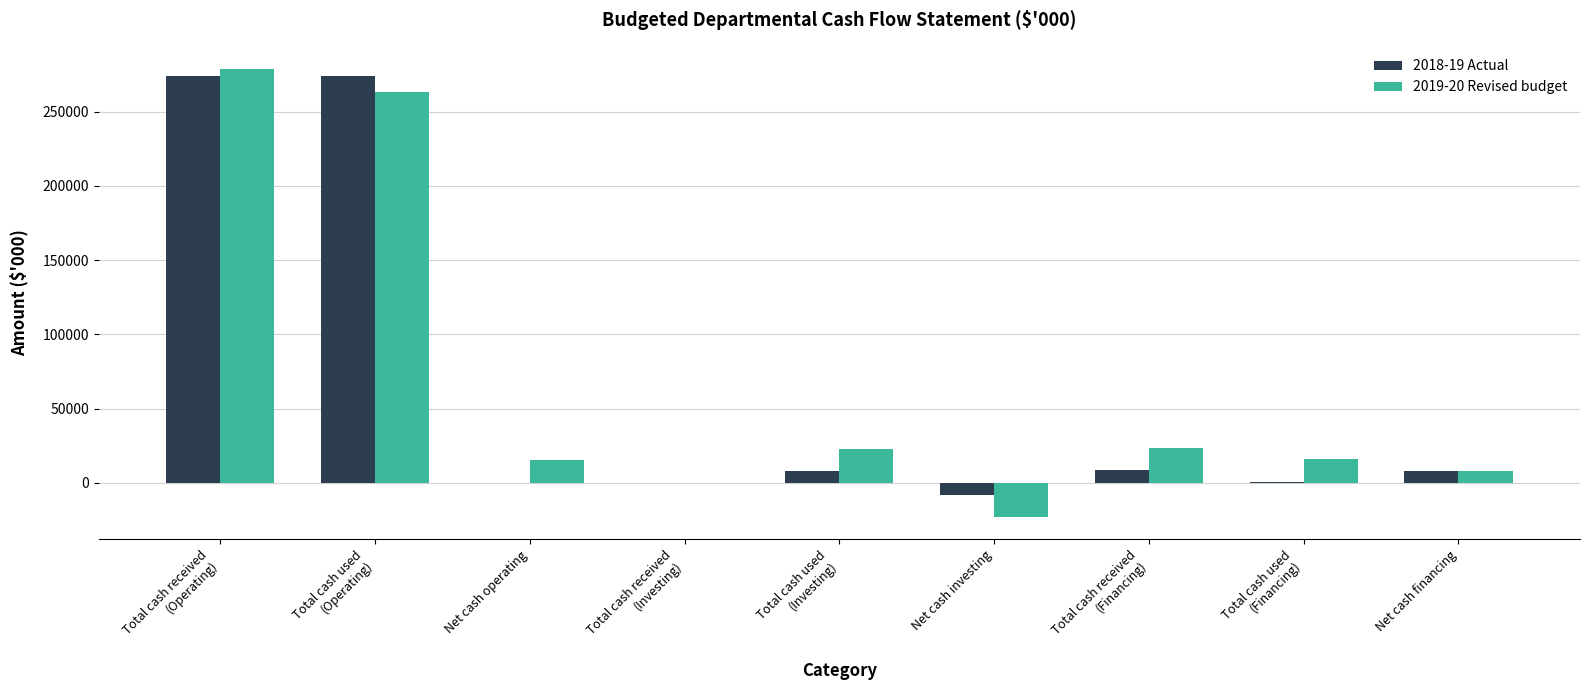

How many groups of bars are there?

9